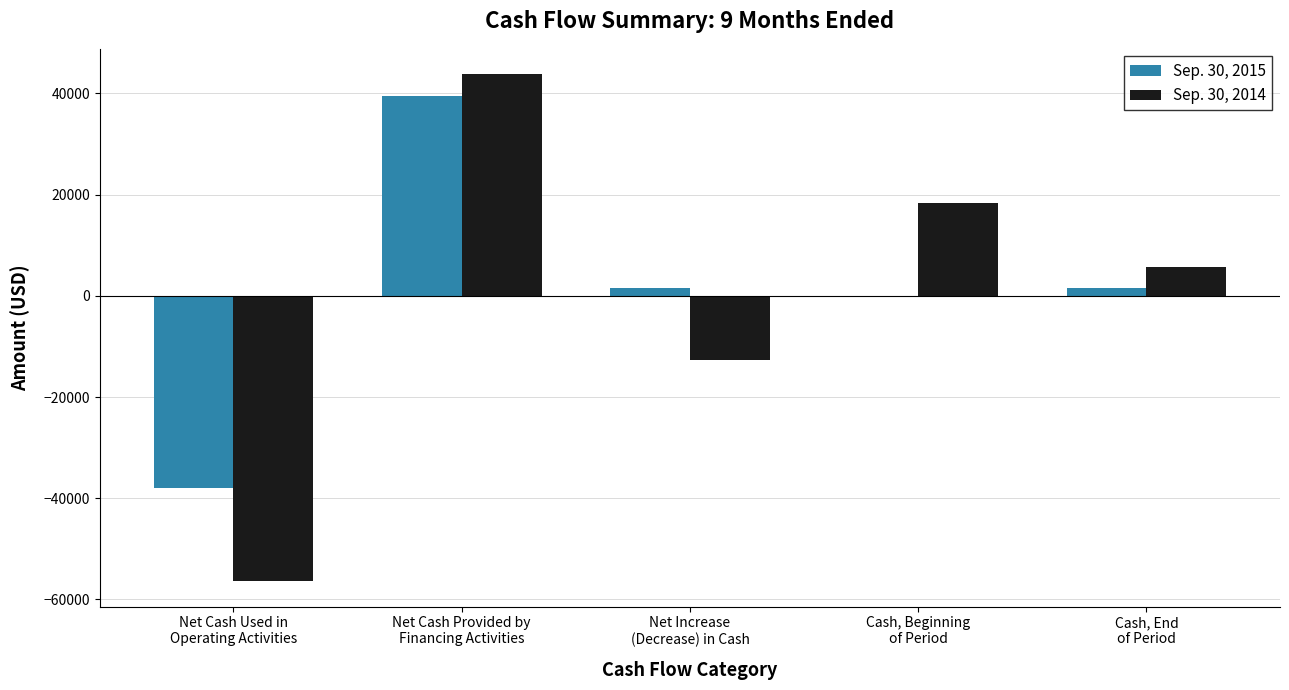

What is the greatest value displayed?

43800